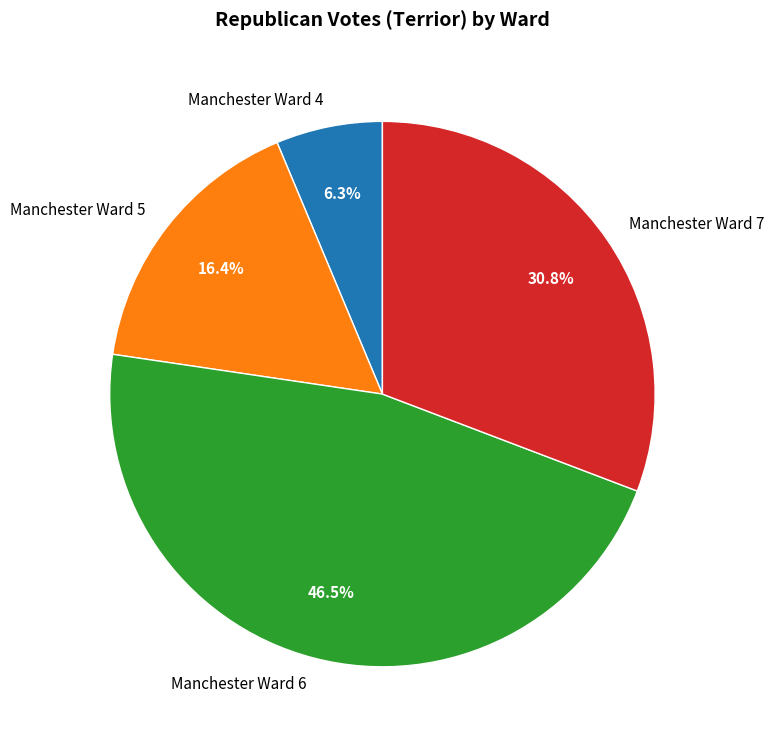

To the nearest percent, what is the difference between the largest and smallest slice percentages?

40%